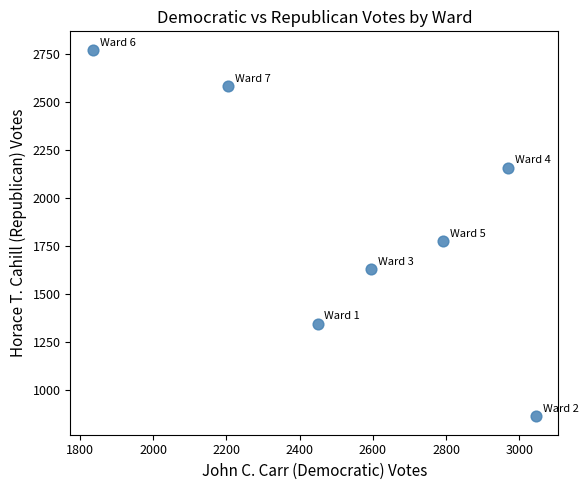

What is the average Y value?

1877